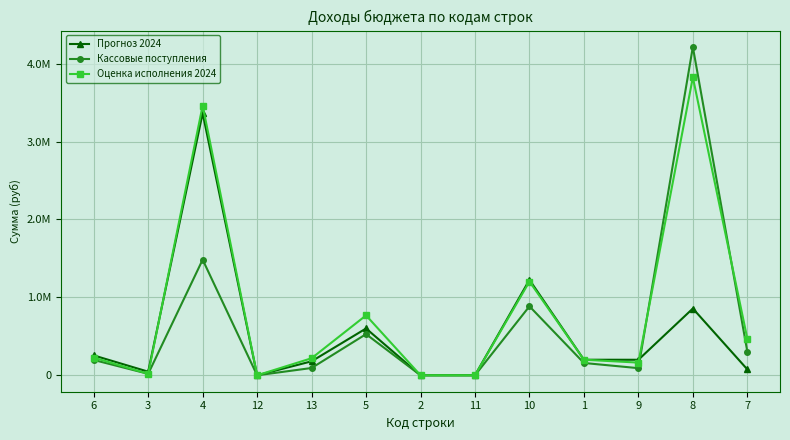

Does the chart have visible grid lines?

Yes